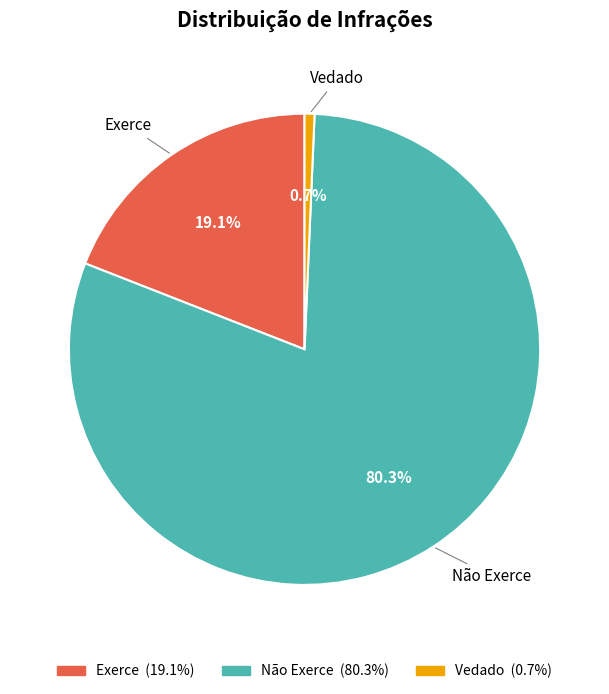

How much of the chart is everything except Vedado?

99.3%